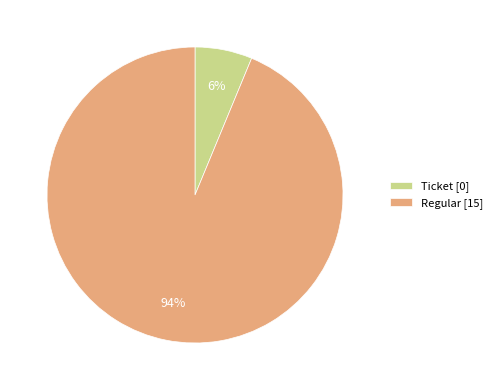

What is the largest slice in the pie chart?

Regular [15]